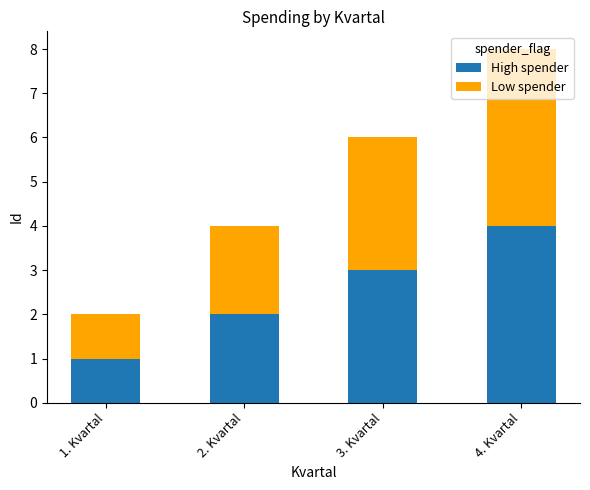

Rank the categories by High spender value from highest to lowest.

4. Kvartal, 3. Kvartal, 2. Kvartal, 1. Kvartal